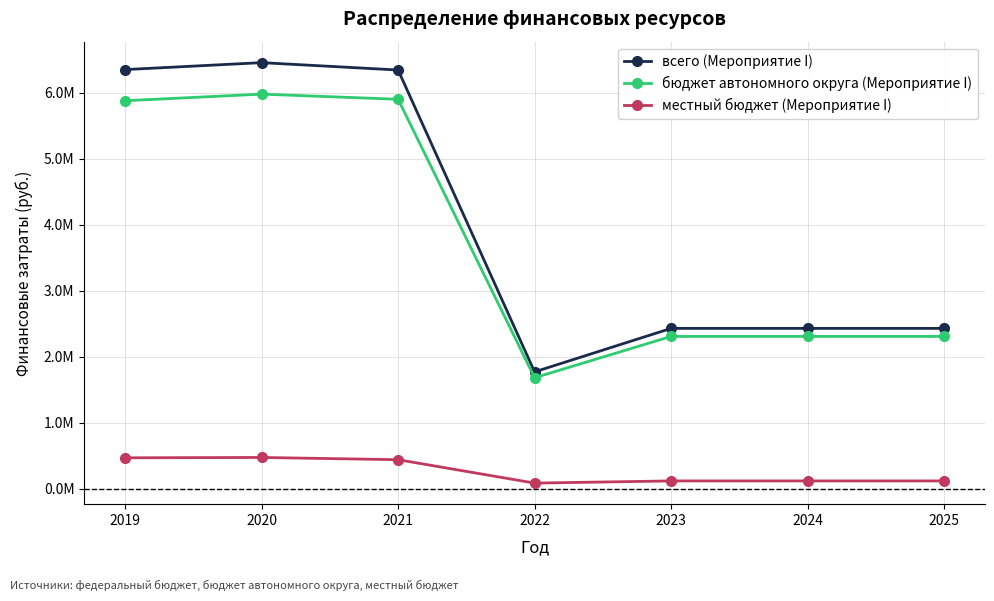

Which has a higher value, 2019 or 2023?

2019